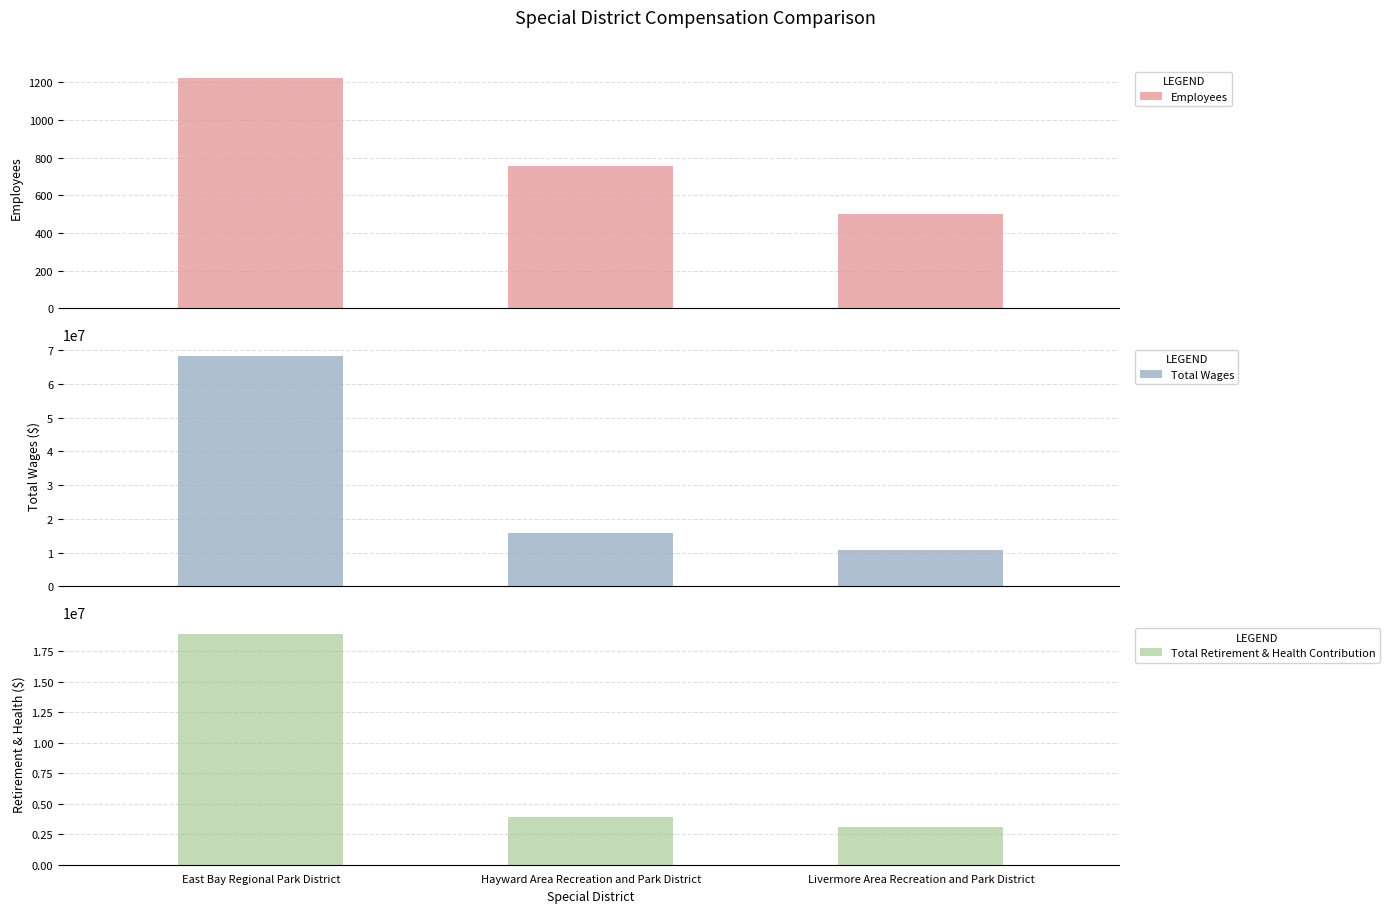

What is the difference between the maximum and minimum values in the Total Wages series?

57471321